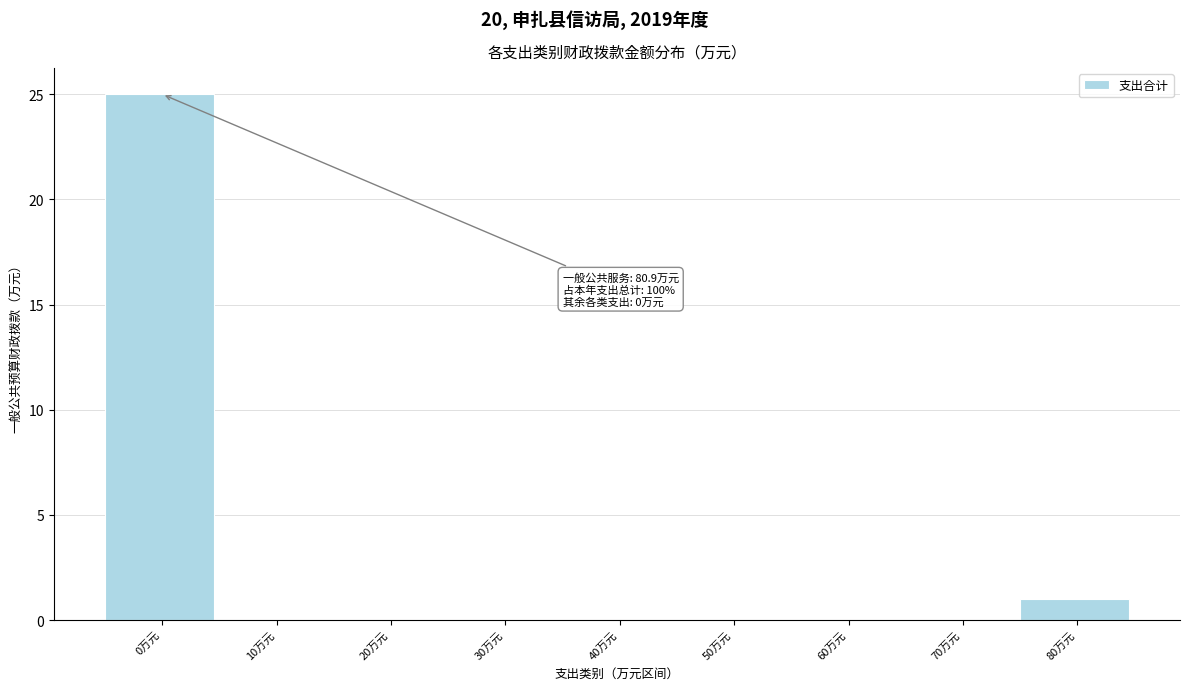

Reading right to left, transcribe all the data shown in this chart.

80万元=1	70万元=0	60万元=0	50万元=0	40万元=0	30万元=0	20万元=0	10万元=0	0万元=25